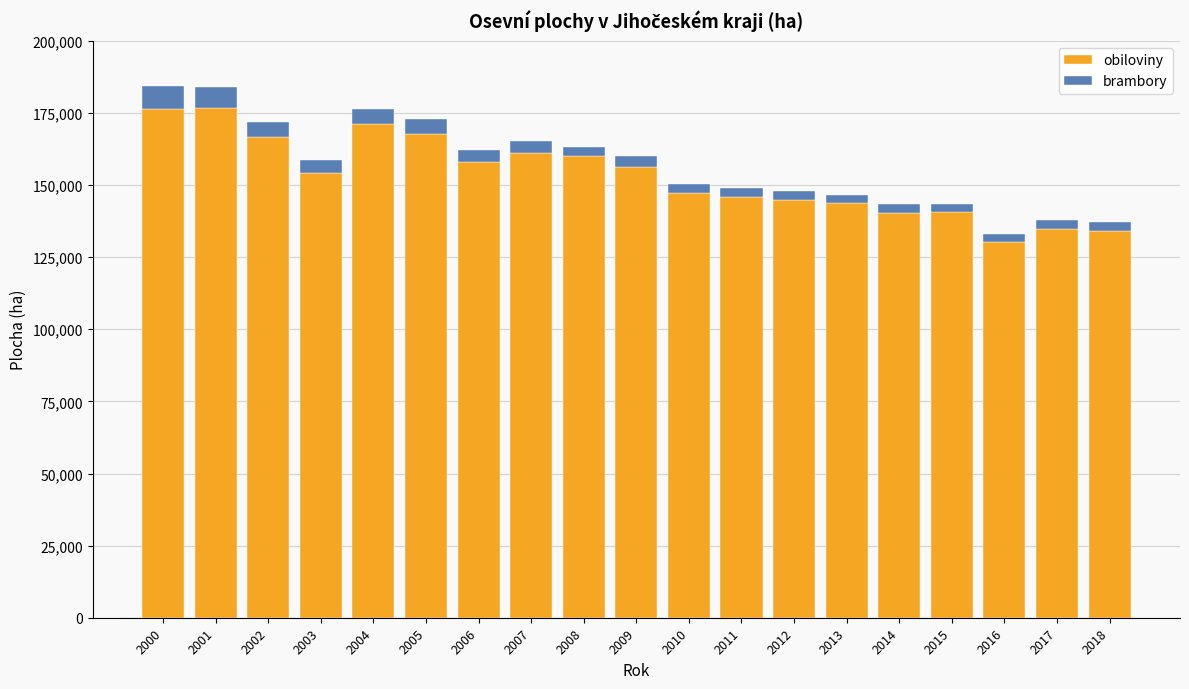

Where is obiloviny nearest to the value 153609?

2003